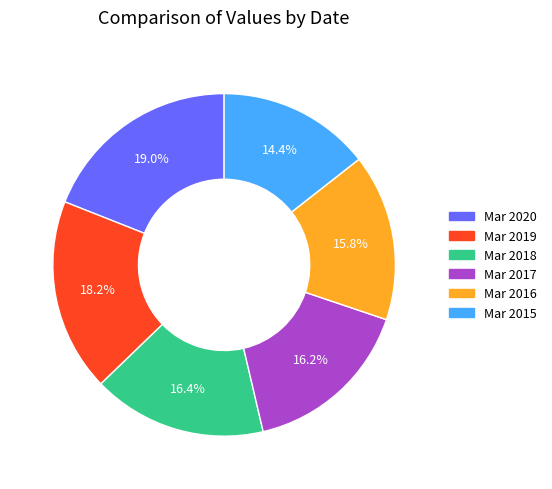

To the nearest percent, what portion does Mar 2020 represent?

19%